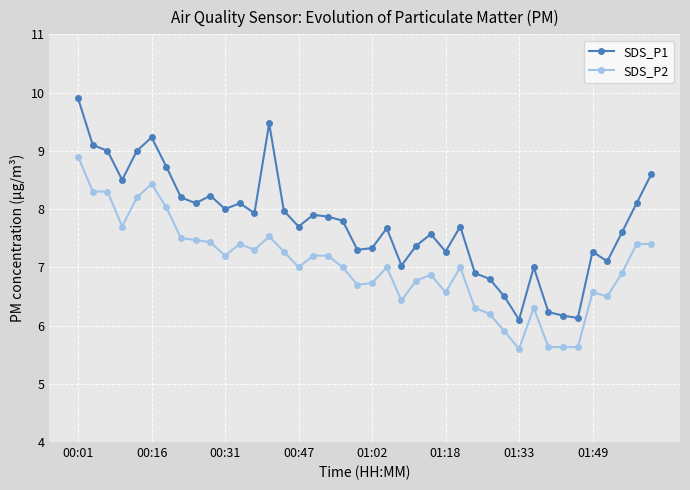

What is the highest value of the SDS_P2 series?

8.9